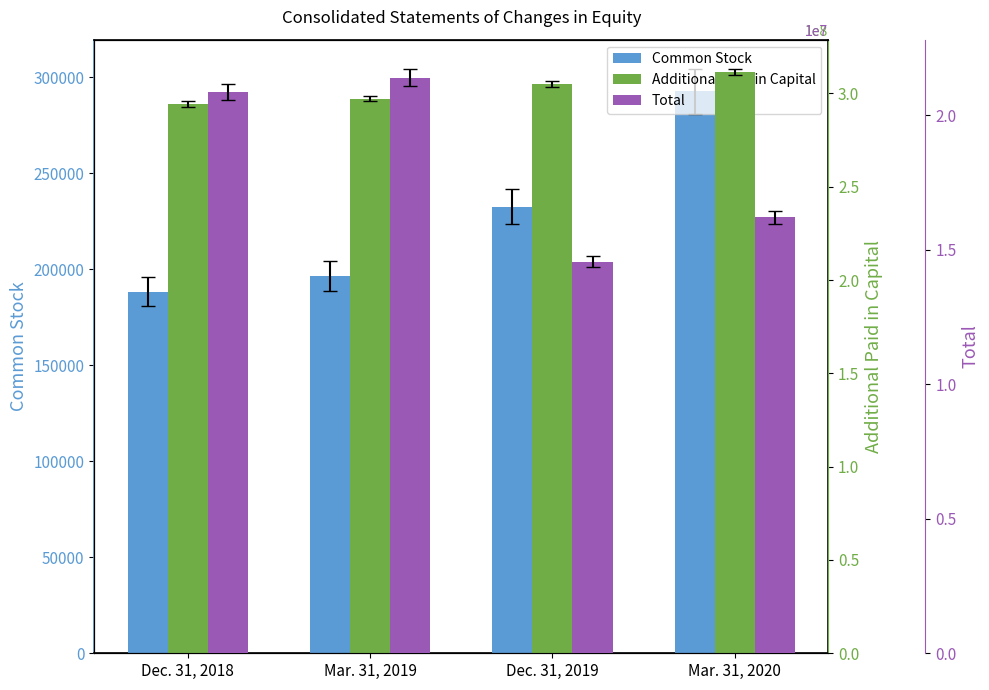

What is the difference between the Common Stock values at Dec. 31, 2018 and Mar. 31, 2019?

8302